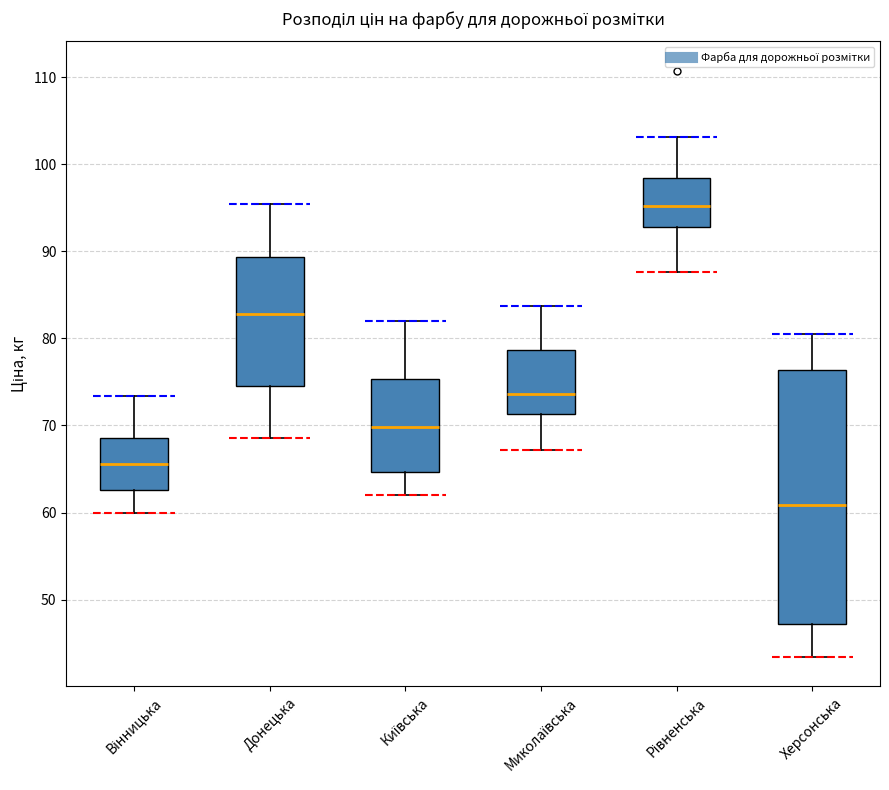

Where does the median line of the box for Миколаївська sit on the y-axis? The values are not printed on the chart, so give them approximately, as read against the axis.

74